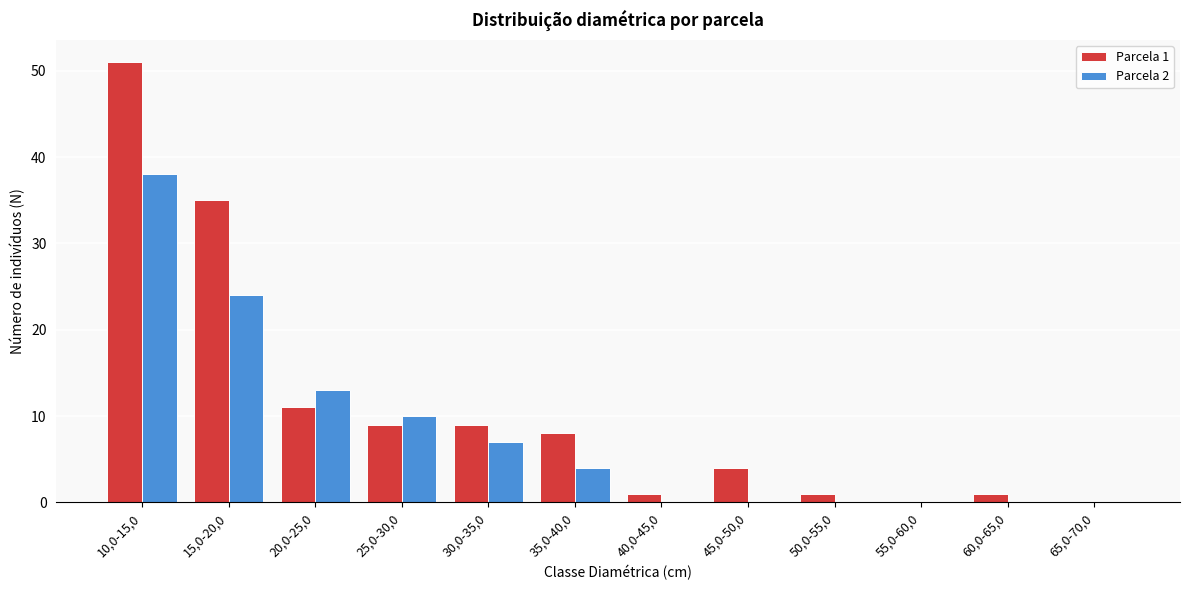

Reading left to right, list all the values displayed in this chart.

Parcela 1: 10,0-15,0=51	15,0-20,0=35	20,0-25,0=11	25,0-30,0=9	30,0-35,0=9	35,0-40,0=8	40,0-45,0=1	45,0-50,0=4	50,0-55,0=1	55,0-60,0=0	60,0-65,0=1	65,0-70,0=0
Parcela 2: 10,0-15,0=38	15,0-20,0=24	20,0-25,0=13	25,0-30,0=10	30,0-35,0=7	35,0-40,0=4	40,0-45,0=0	45,0-50,0=0	50,0-55,0=0	55,0-60,0=0	60,0-65,0=0	65,0-70,0=0